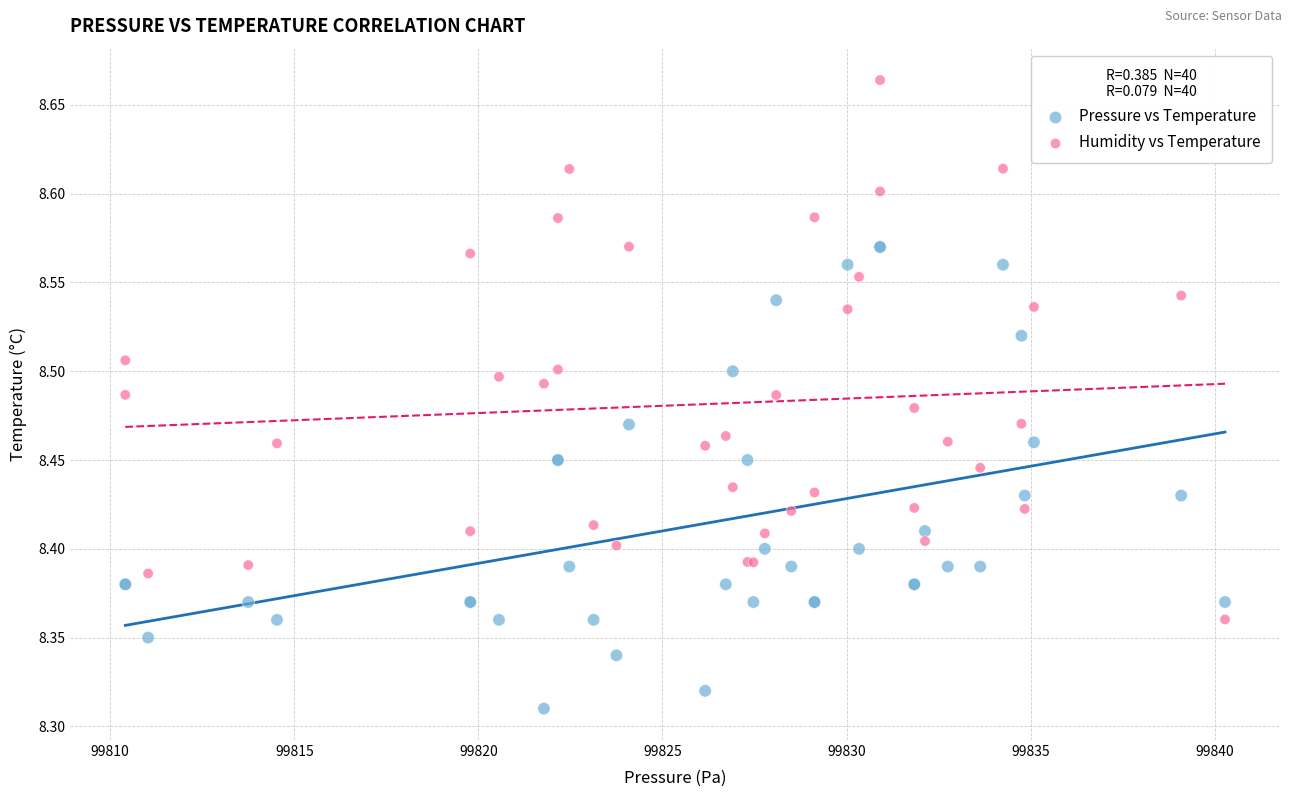

What is the X range (max minus min) for the scatter plot?

29.9